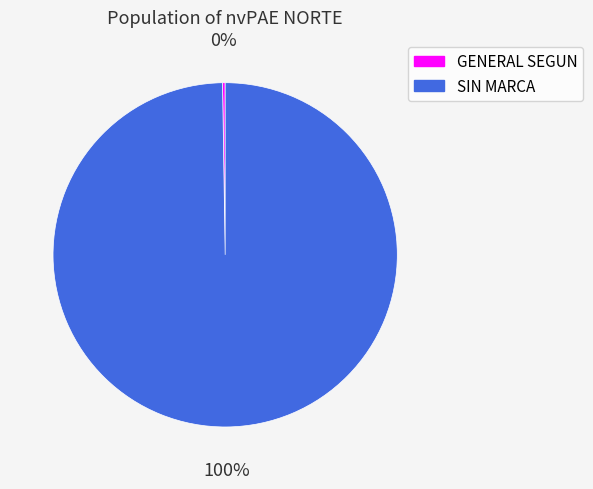

Is there a majority slice in this chart?

Yes